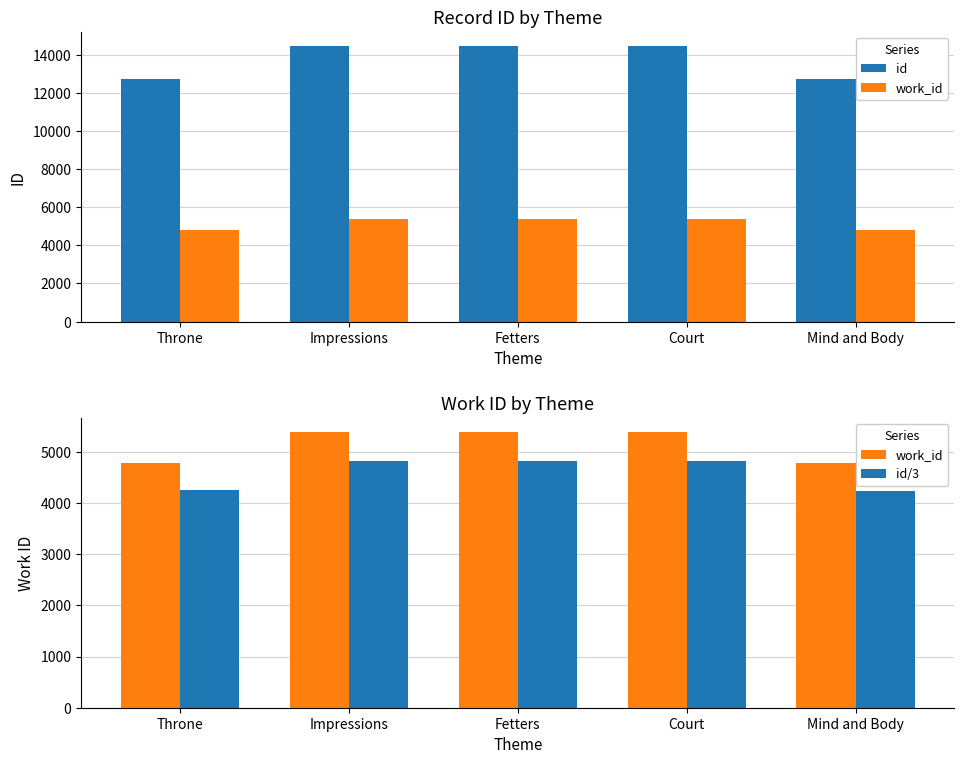

What is the total value across all series at Impressions?

24659.0